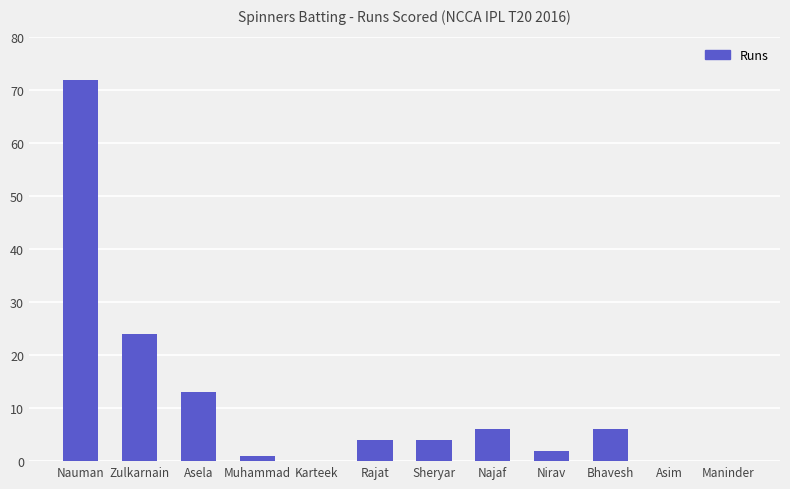

What is the difference between the values at Zulkarnain and Bhavesh?

18